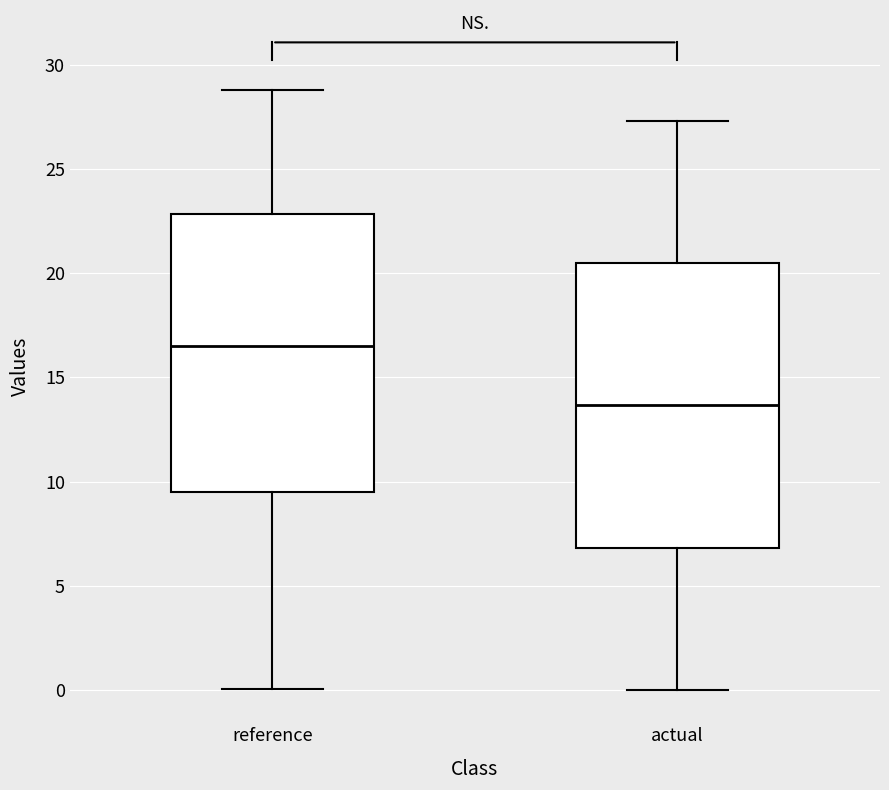

Which box has the highest median line?

reference